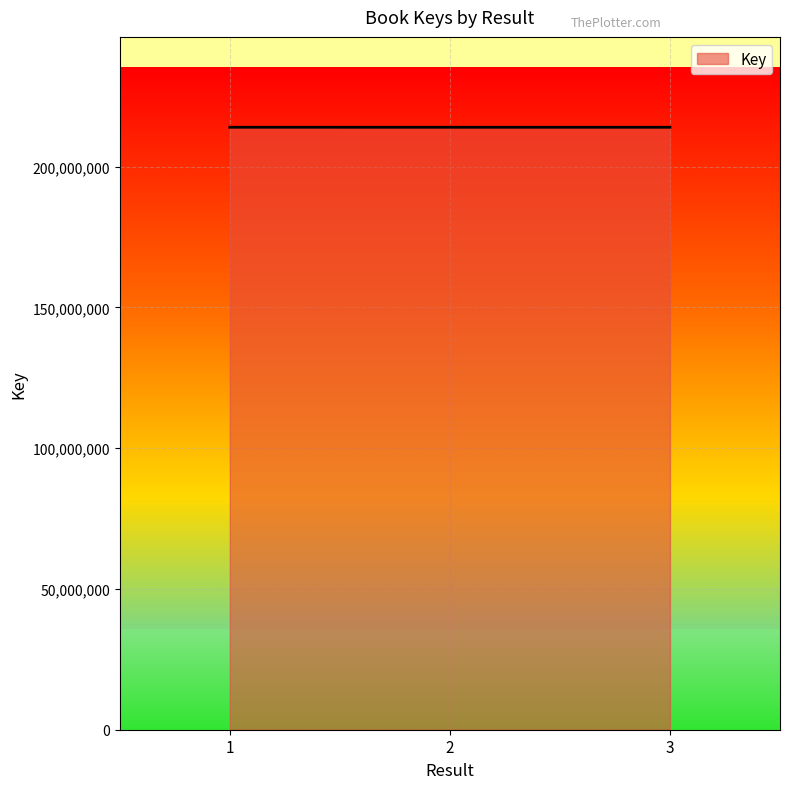

The value at 1 is 345266447. True or false?

False